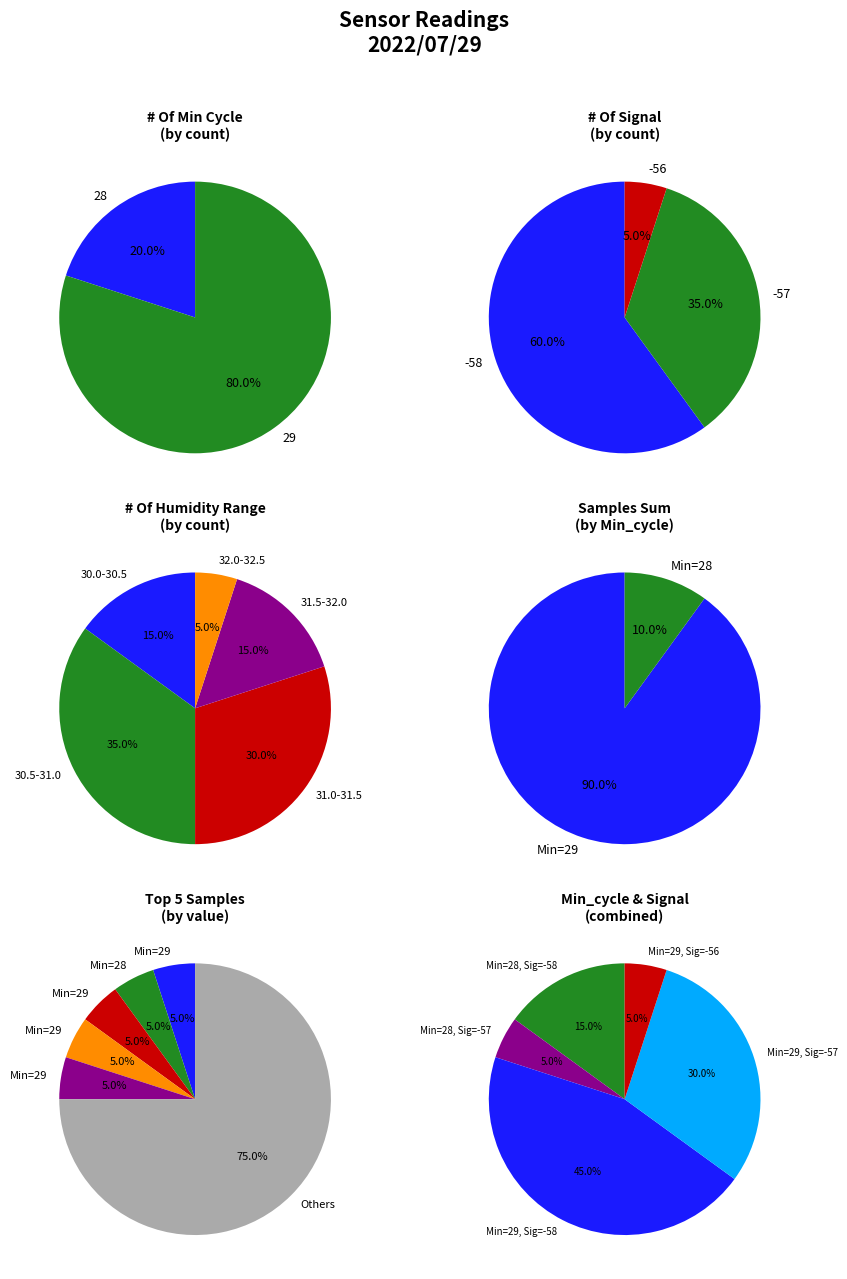

Approximately how many times larger is the value at 29 compared to 29?

1.0